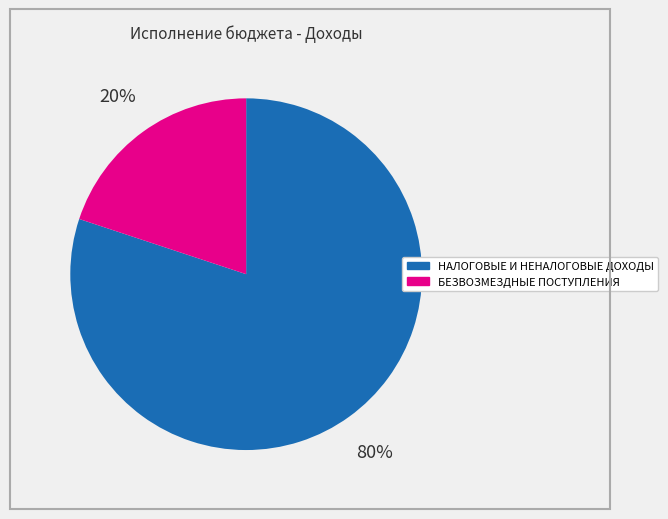

To the nearest percent, what percentage of the pie is БЕЗВОЗМЕЗДНЫЕ ПОСТУПЛЕНИЯ?

20%